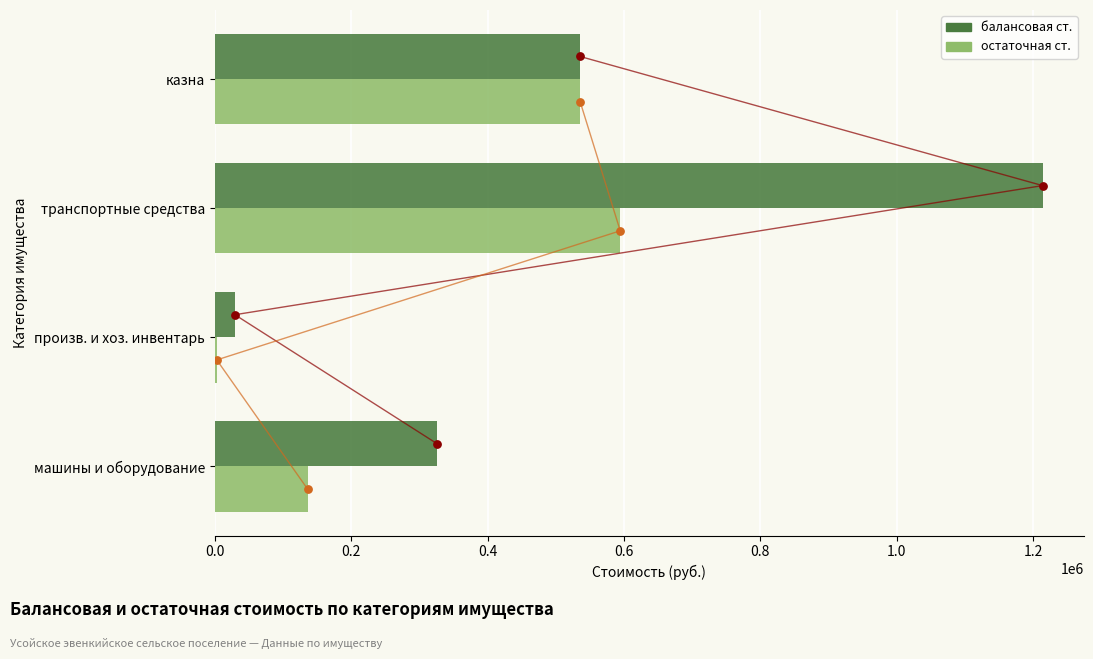

At how many categories does at least one series exceed 433685?

2